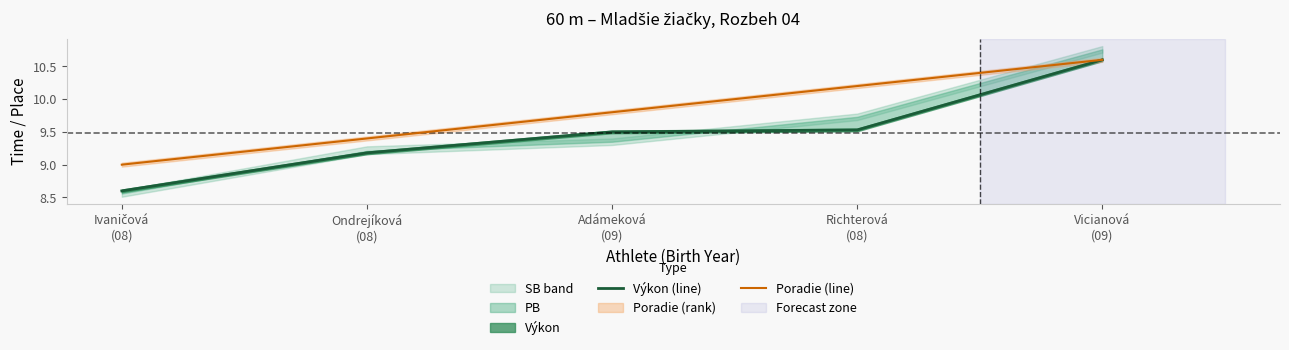

What is the total value across all series at Ivaničová
(08)?

17.6